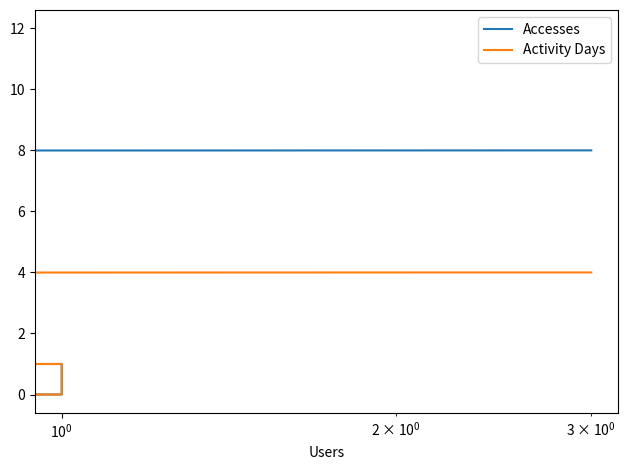

Does the chart have visible grid lines?

No